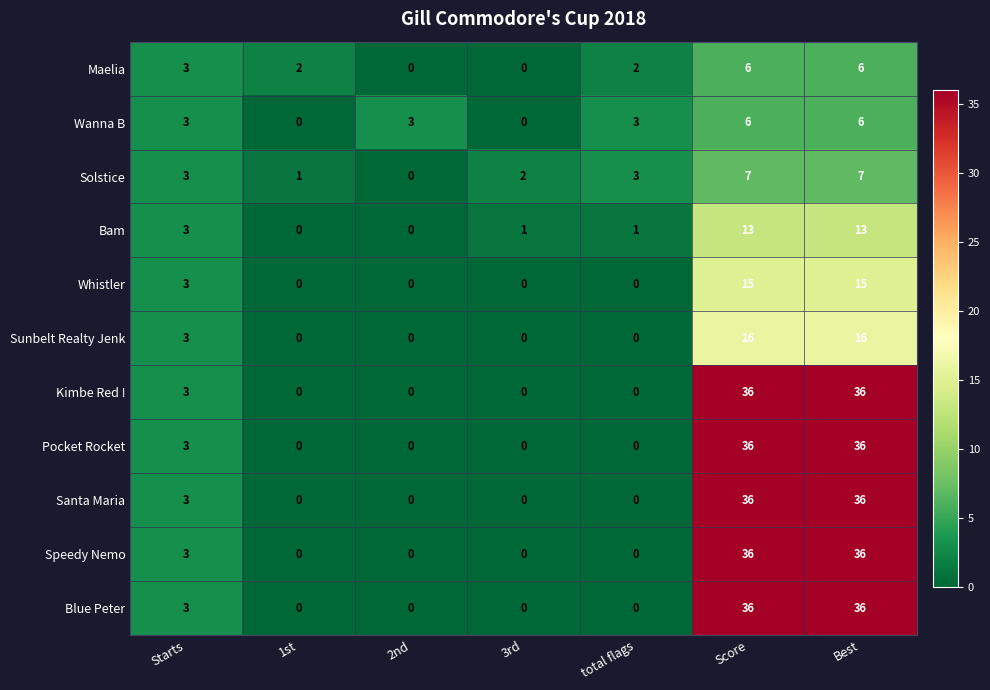

What is the spread (max minus min) of values at Score?

30